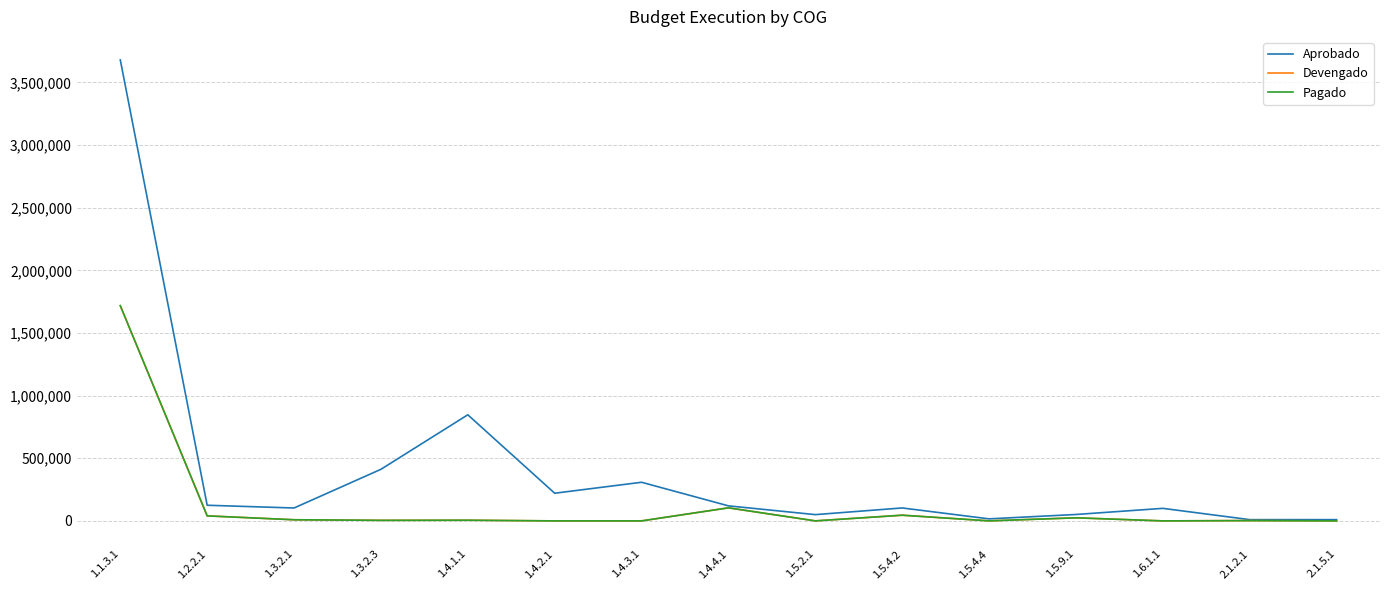

Rank the series by their maximum value, from lowest to highest.

Devengado, Pagado, Aprobado